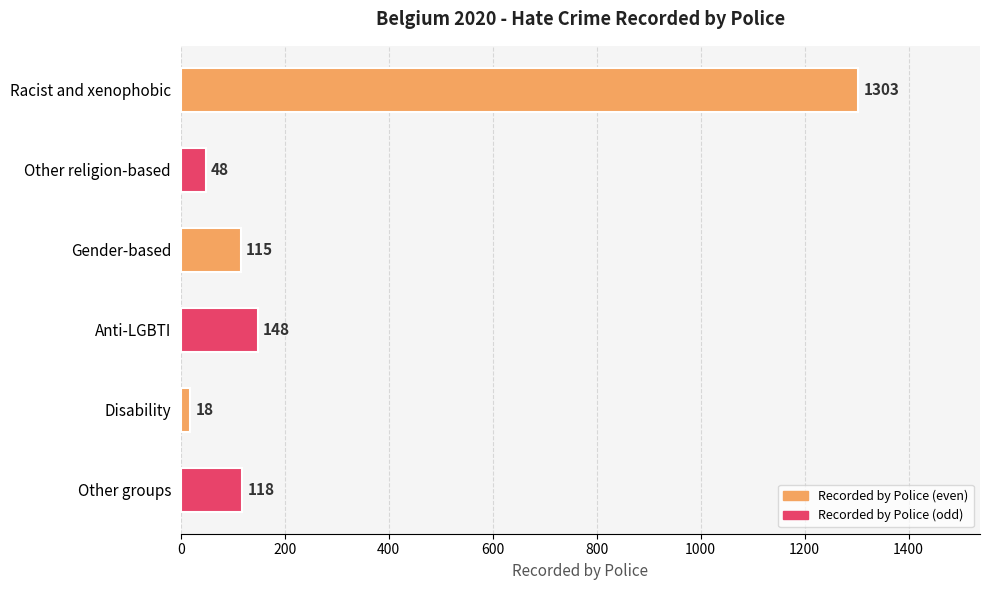

What is the change in value from Other religion-based to Disability?

-30